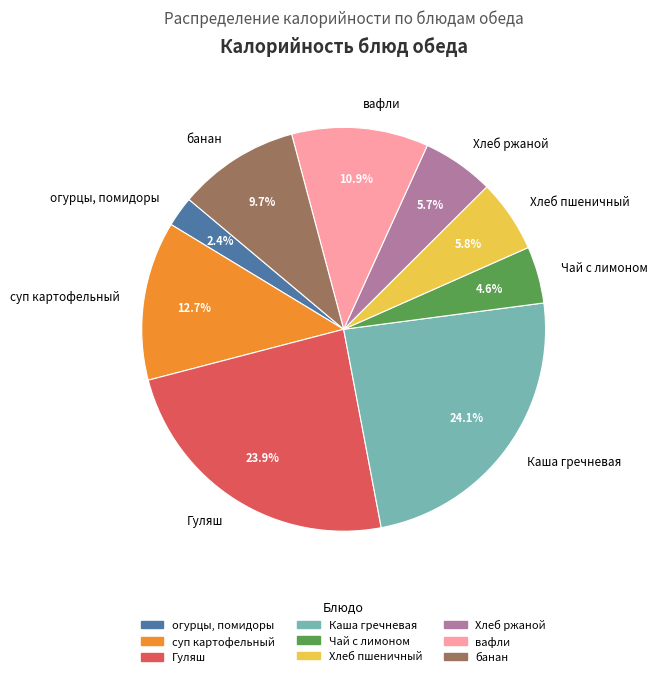

How many segments does this pie chart have?

9